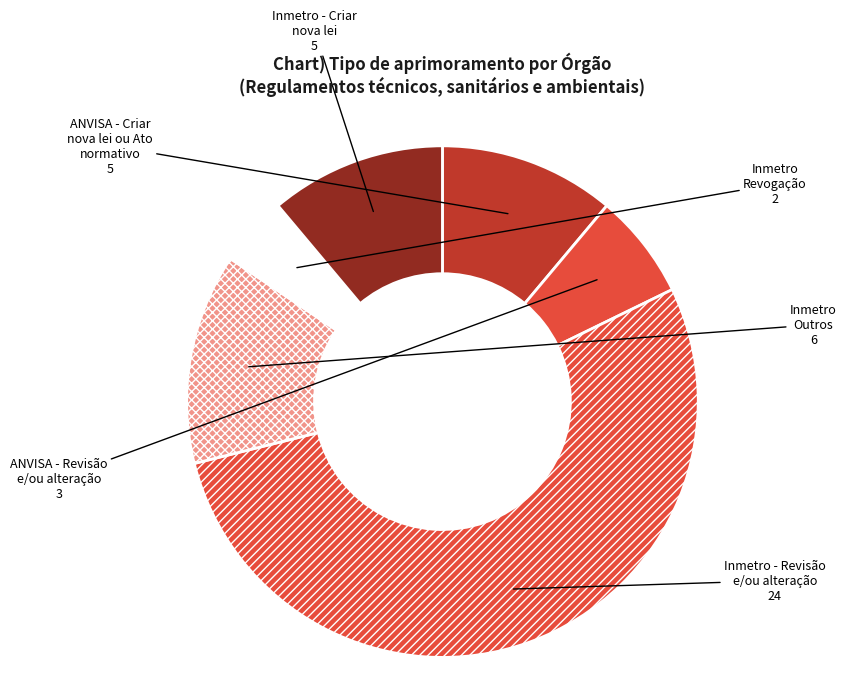

Count the number of slices in the pie.

6